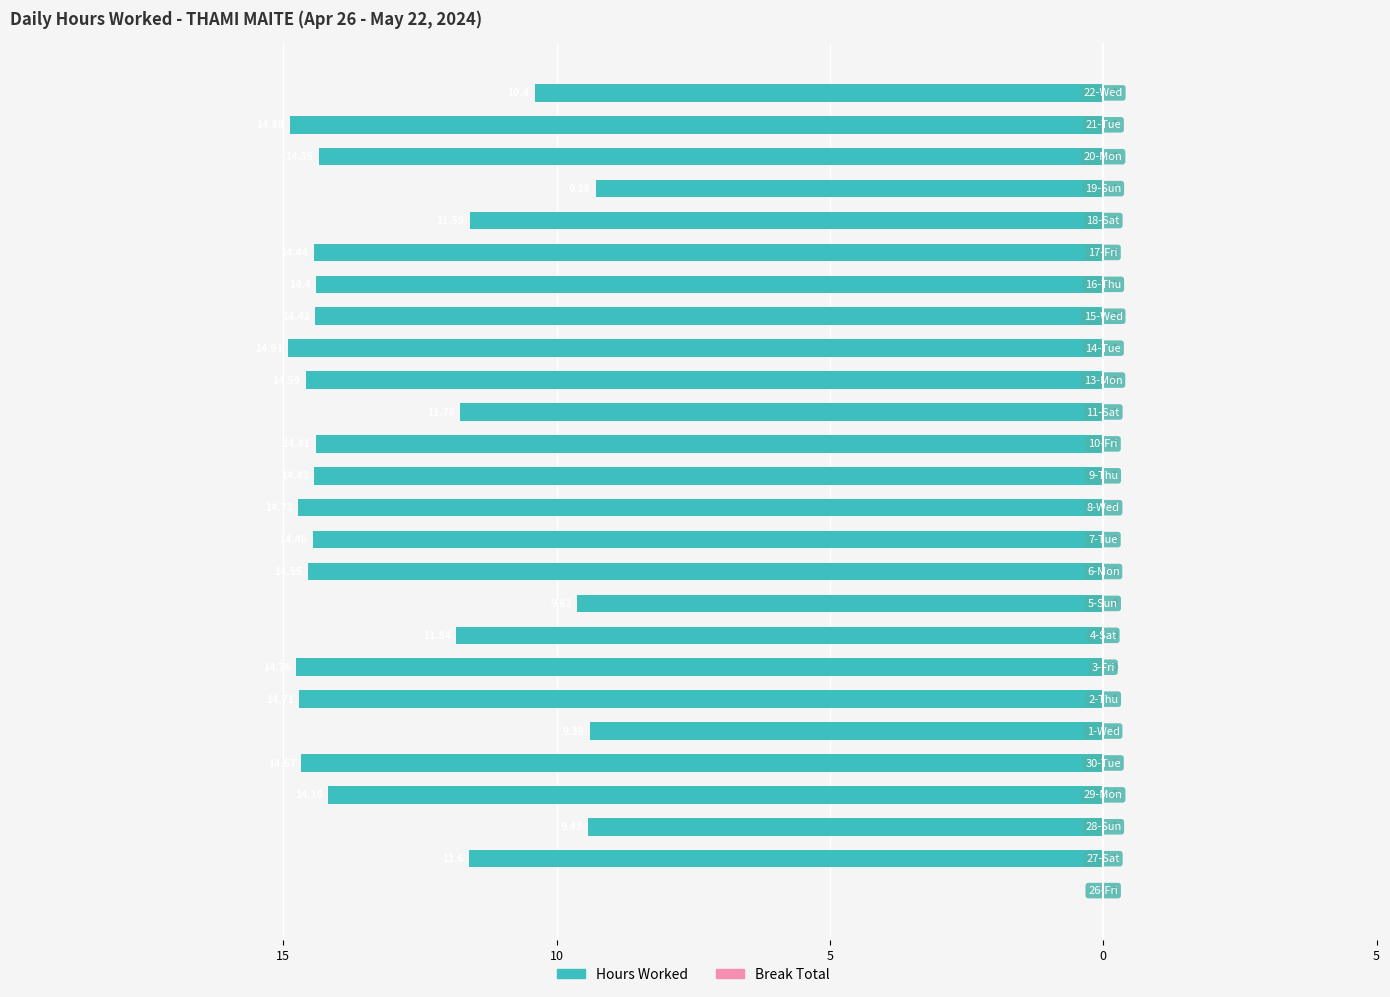

Are the bars horizontal?

Yes